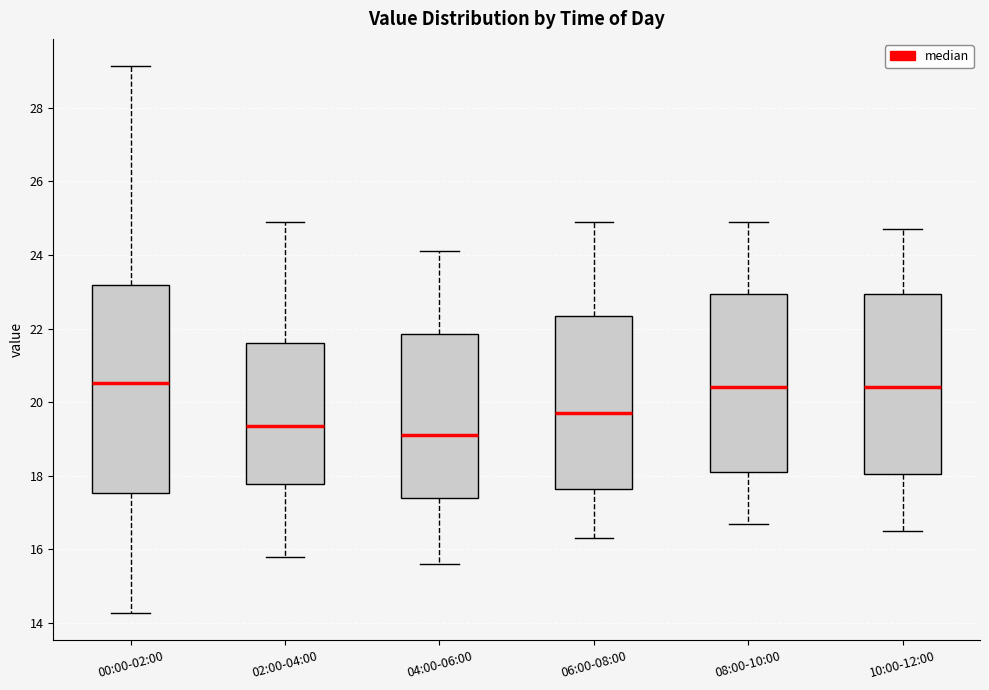

Comparing the boxes themselves (not the whiskers), which one is the tallest?

00:00-02:00